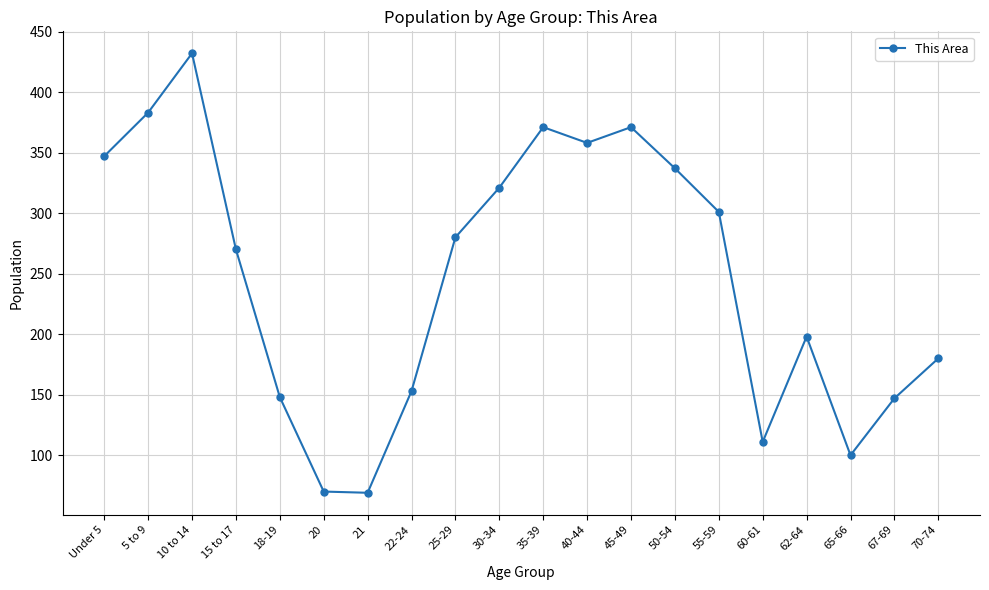

What is the ratio of the value at 40-44 to the value at 21?

5.2